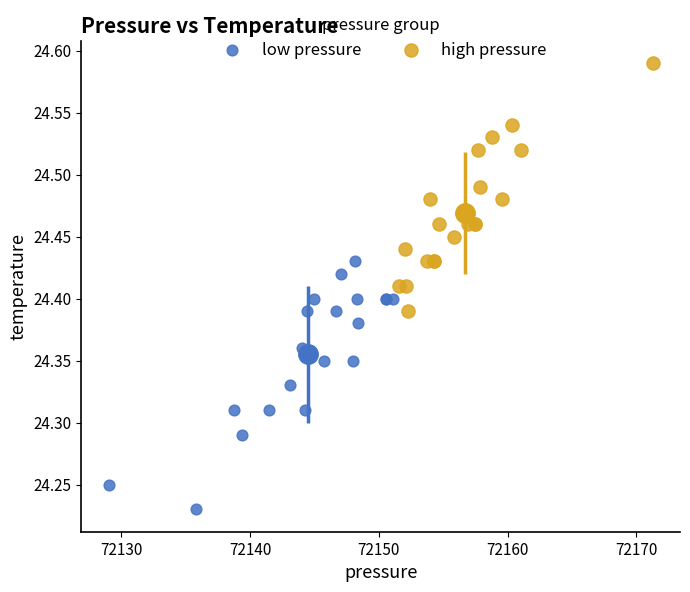

Which series contains the highest Y value?

high pressure